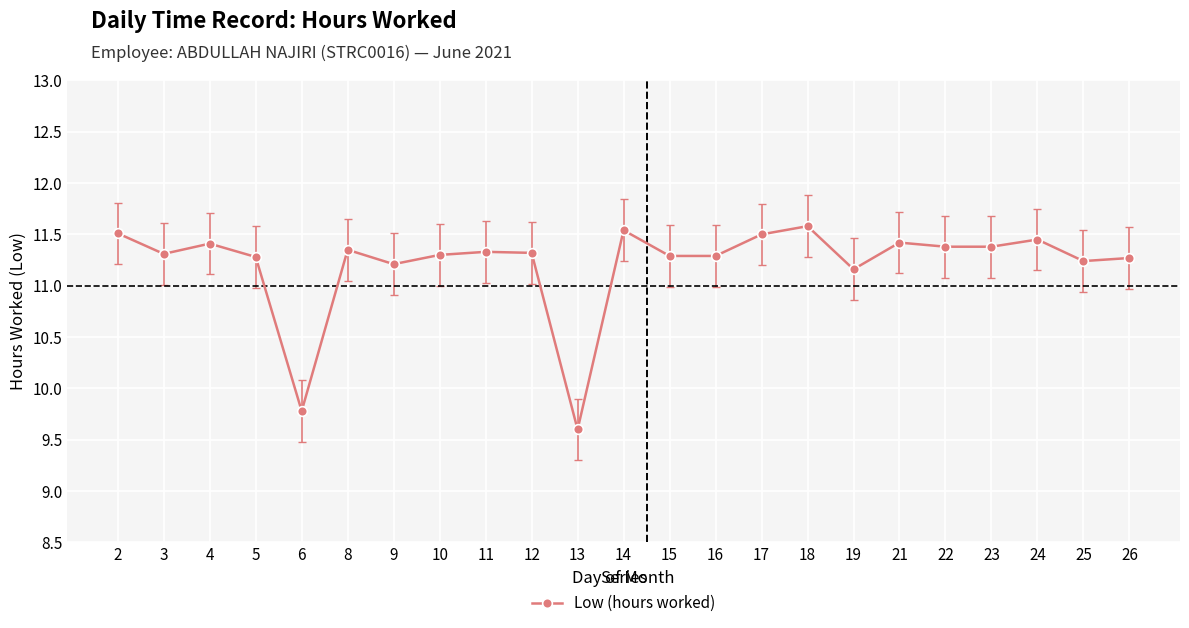

What is the change in value from 6 to 15?

+1.5